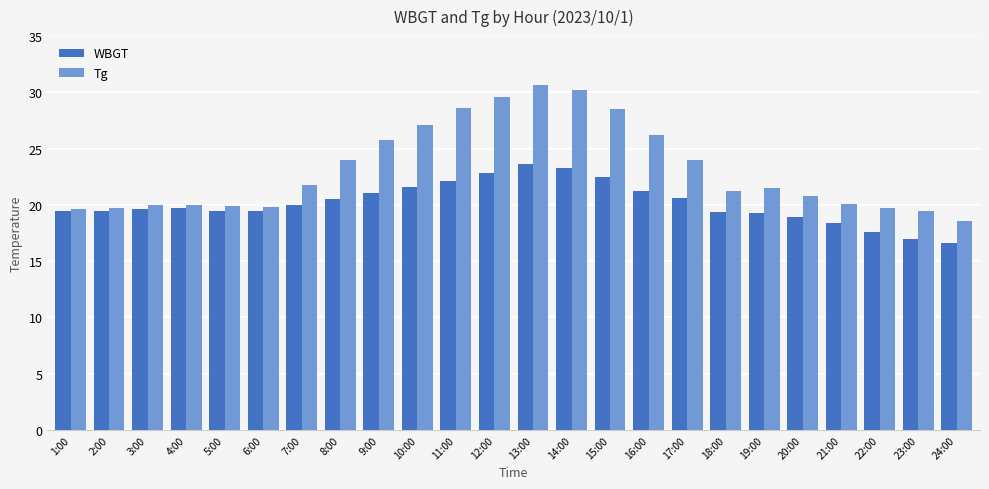

What is the difference between the second highest and second lowest values in the WBGT series?

6.3